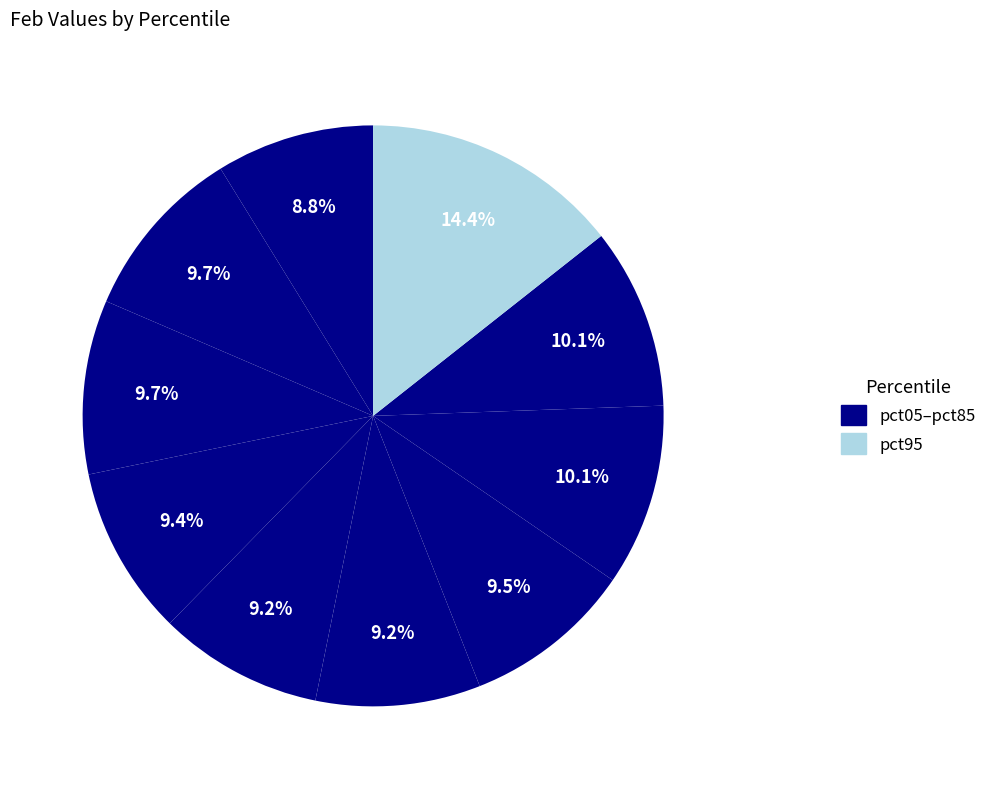

Count the number of slices in the pie.

10